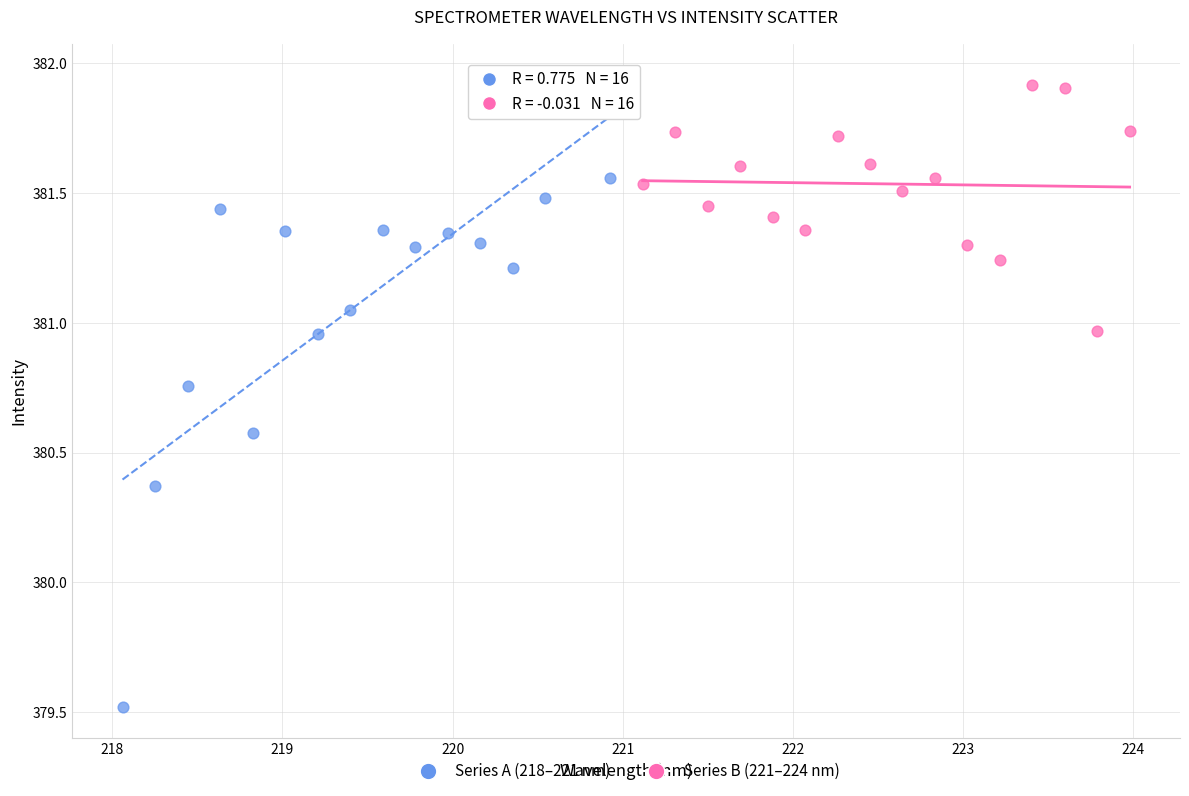

Which series has the largest Y range (max minus min)?

Series A (218–221 nm)